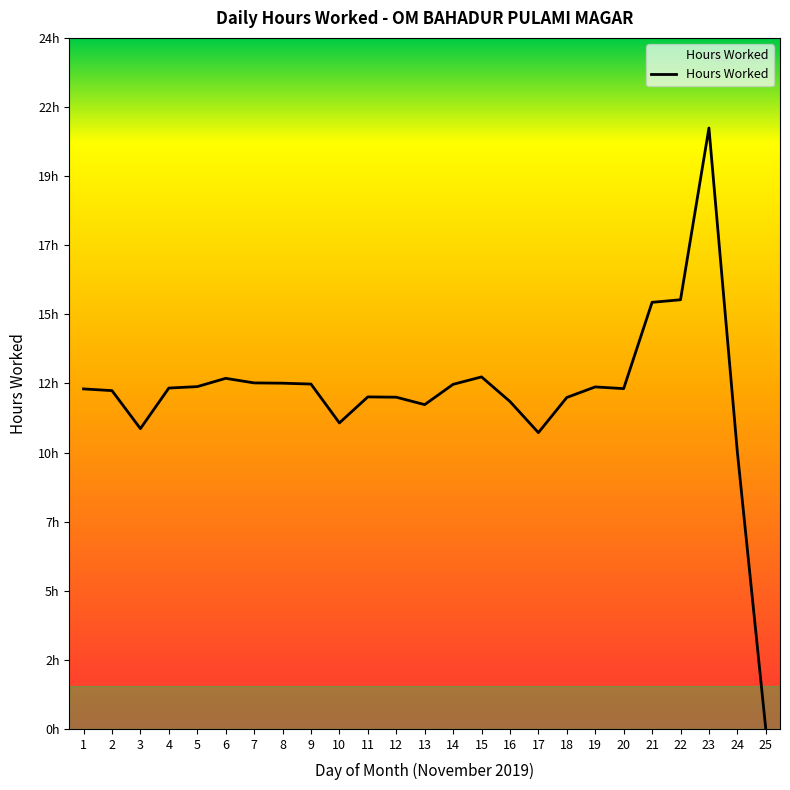

True or false: the data shows 14.4 at 25.

False